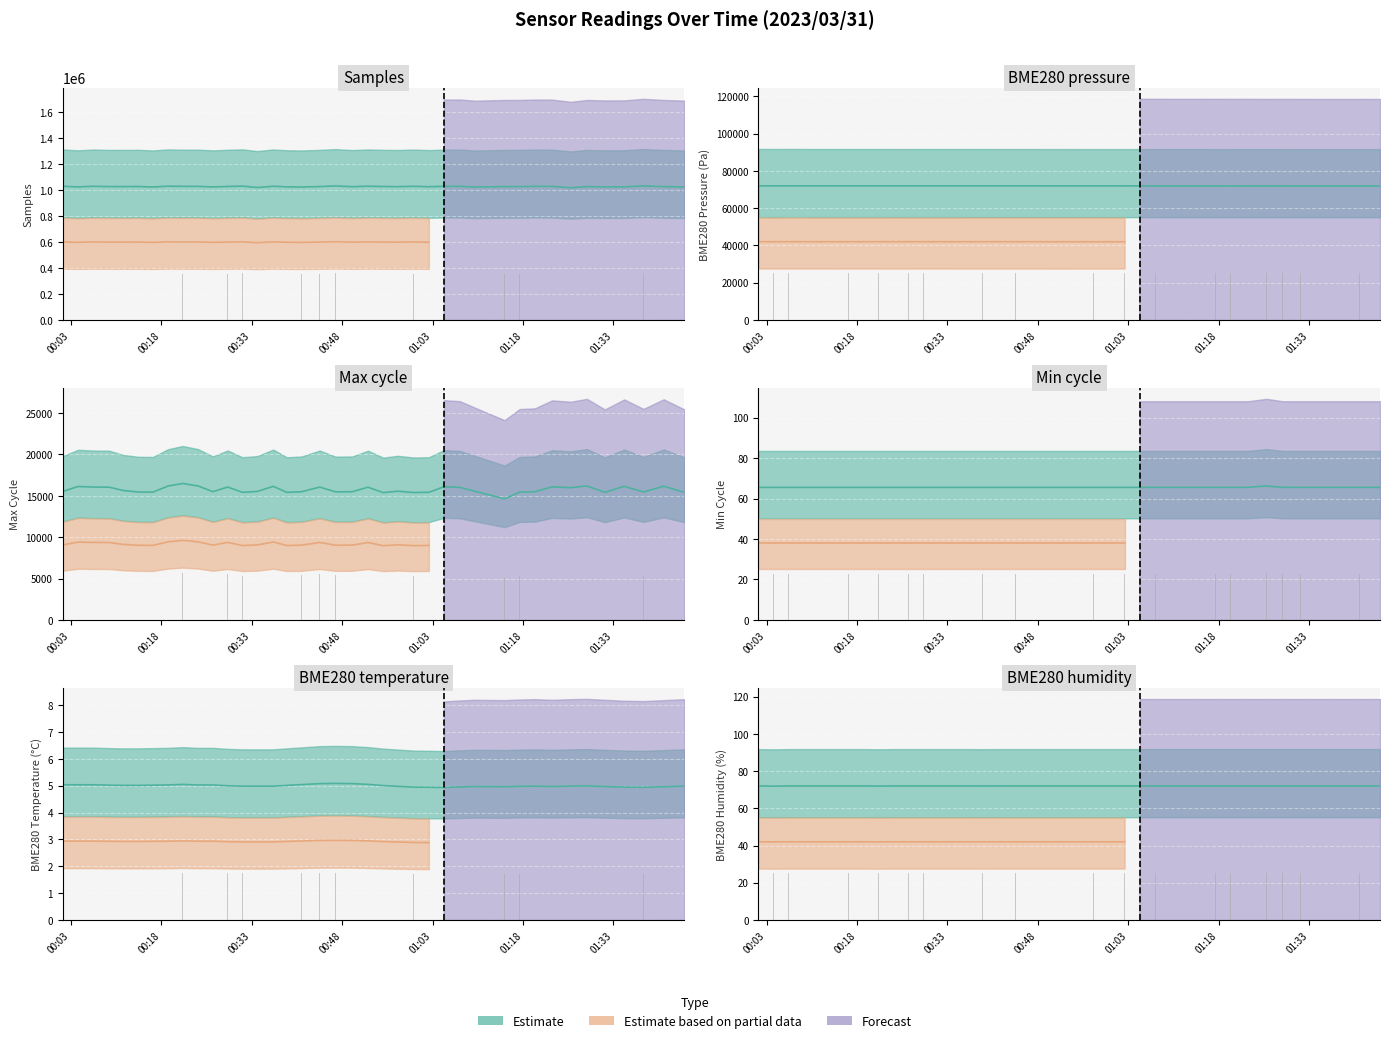

List the series in order of their peak value, lowest first.

BME280_temperature, Min_cycle, BME280_humidity, Max_cycle, BME280_pressure, Samples